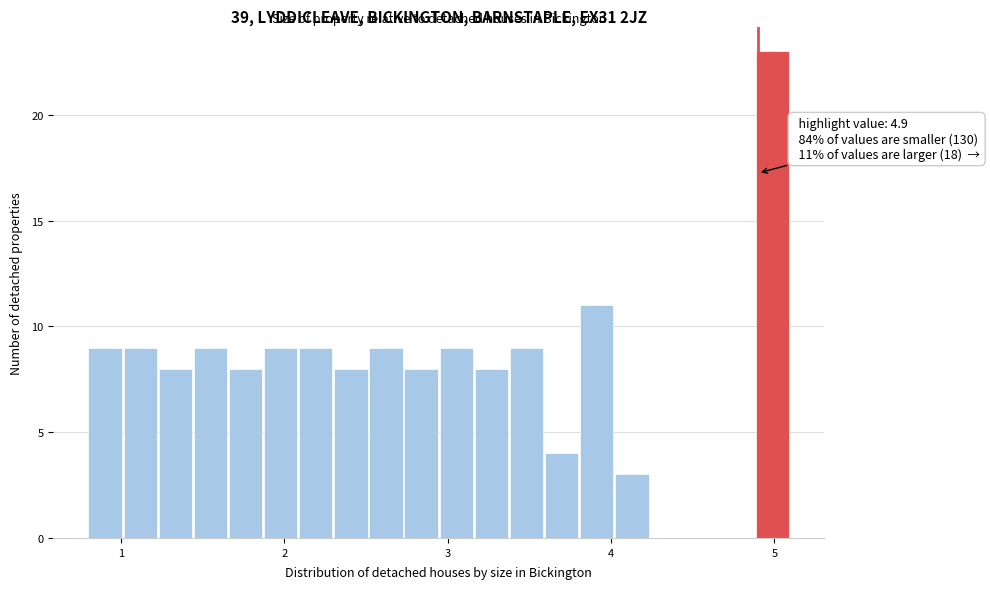

Read against the x-axis, roughly where is the centre of the tallest bar?

5.0